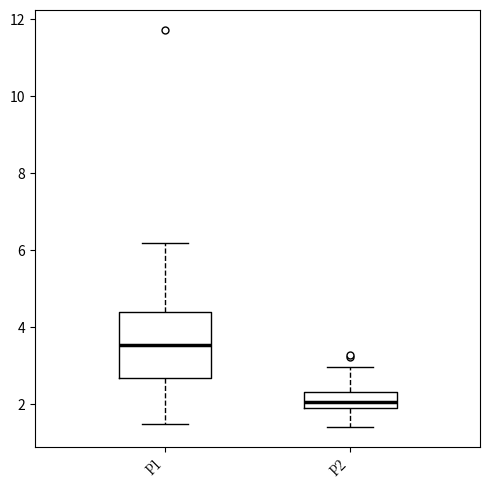

Reading left to right, transcribe this box plot: for each box, give where its median line is, the range the box spans, and where its two whiskers end, as read against the y-axis. The values are not printed on the chart, so give them approximately, as read against the axis.

P1: median 3.6, box 2.6 to 4.4, whiskers 1.6 to 6.2
P2: median 2.0, box 1.8 to 2.4, whiskers 1.4 to 3.0